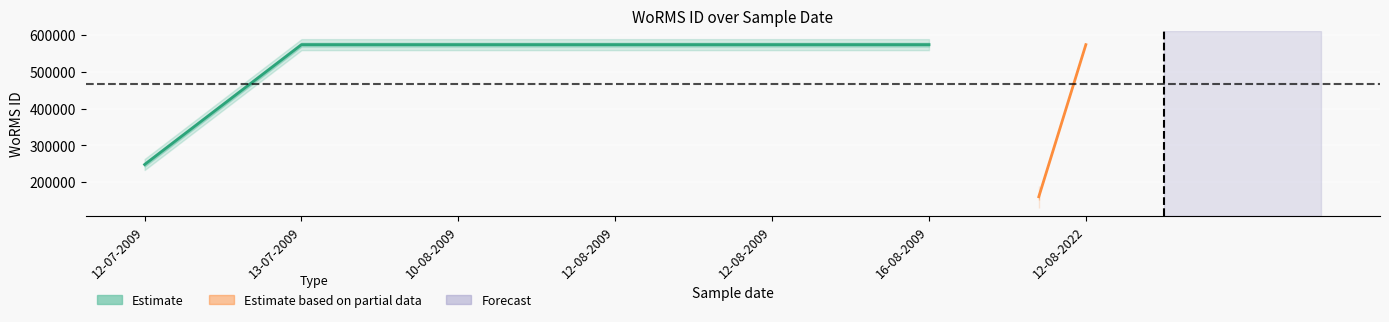

The value at 12-08-2009 is 573932. True or false?

True